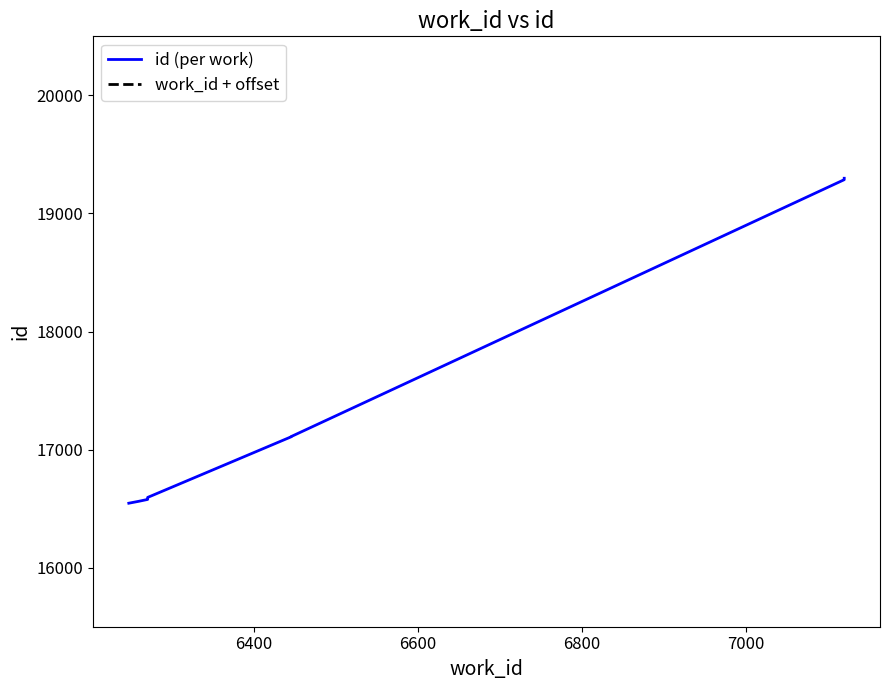

How many lines are shown in the chart?

2